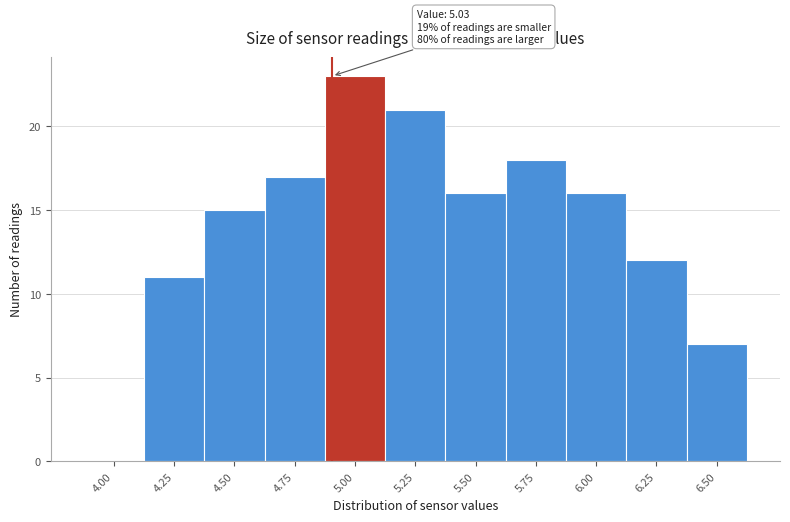

Reading left to right, list all the values displayed in this chart.

4.00=0	4.25=11	4.50=15	4.75=17	5.00=23	5.25=21	5.50=16	5.75=18	6.00=16	6.25=12	6.50=7